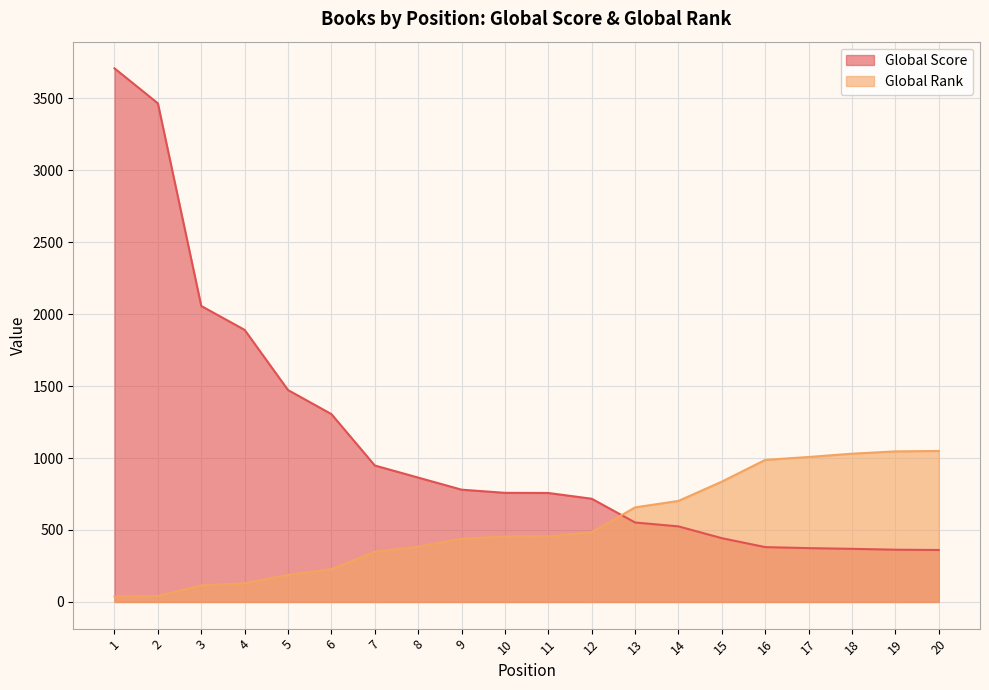

What is the sum of the Global Rank values at 20 and 7?

1397